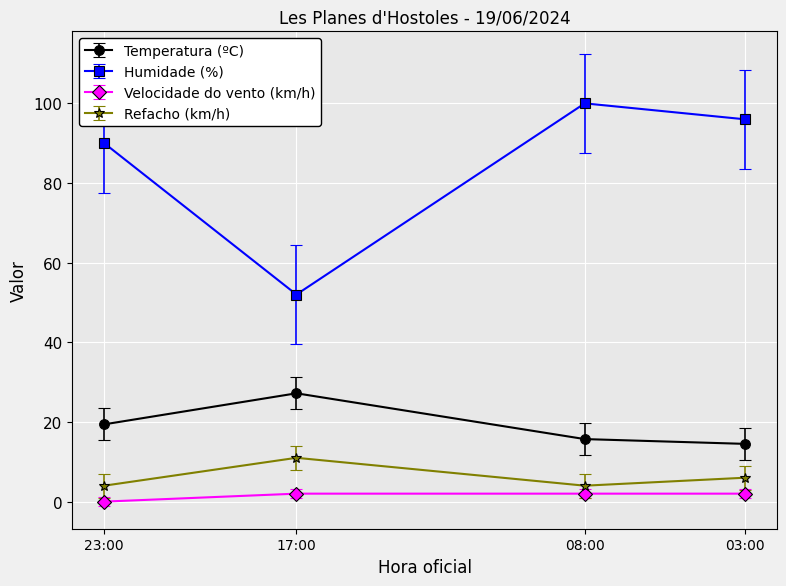

What is the value of the Refacho (km/h) point at the 4th from the left?

6.0